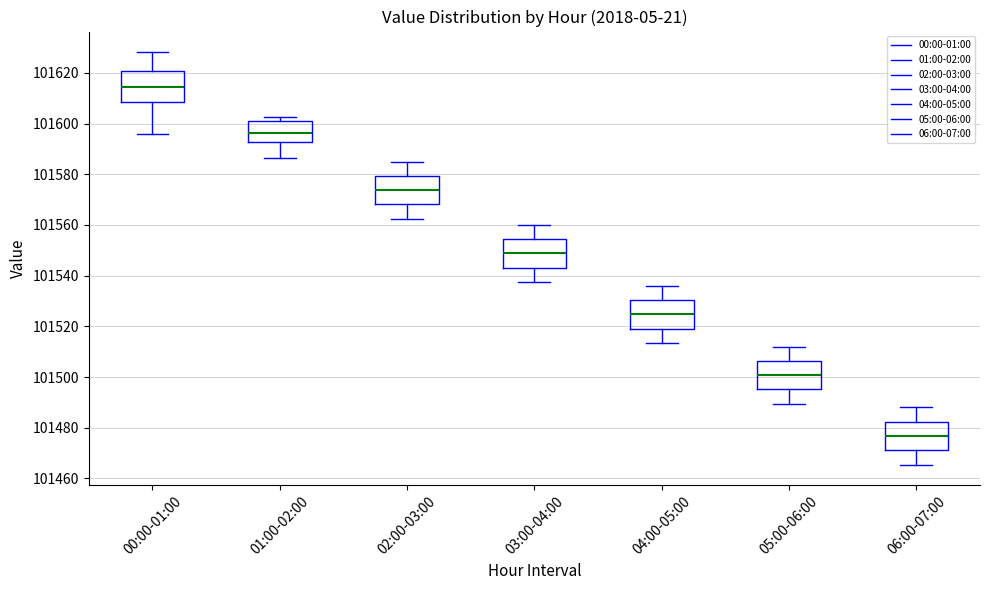

Which box has the lowest median line?

06:00-07:00